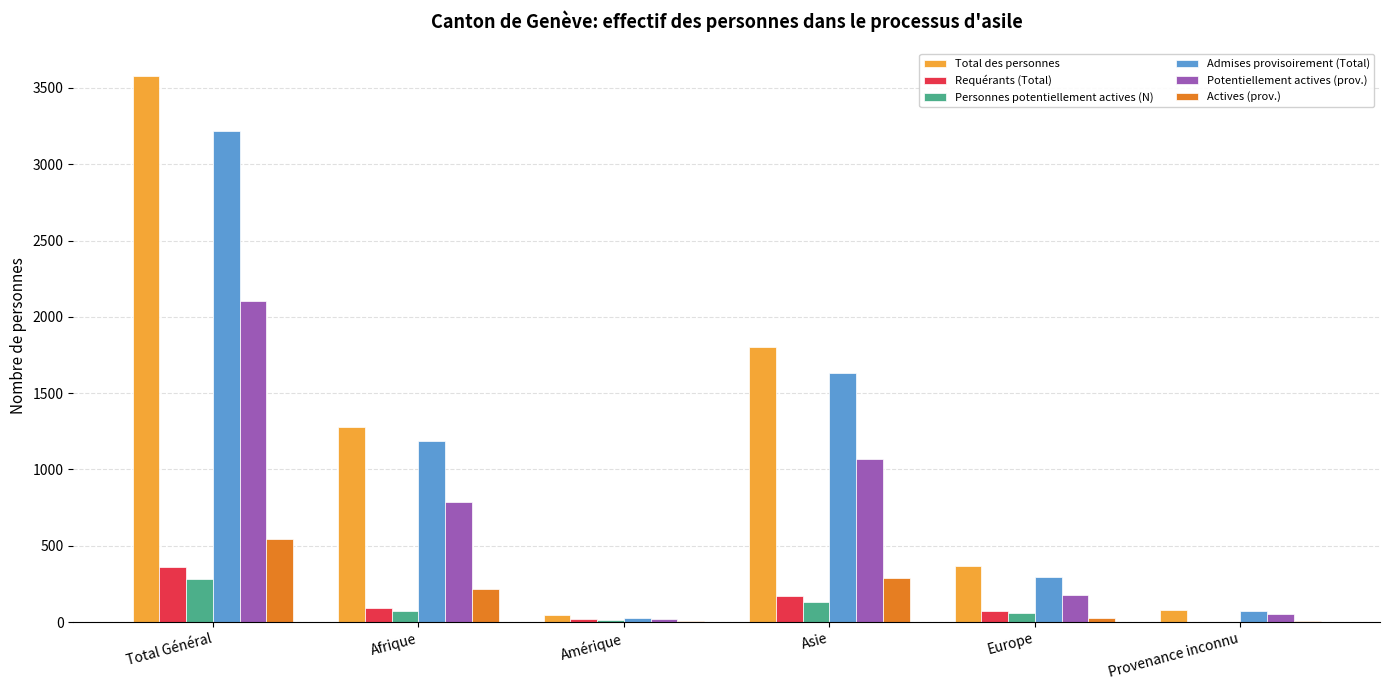

True or false: Personnes potentiellement actives (N) has a value of 498 at Total Général.

False